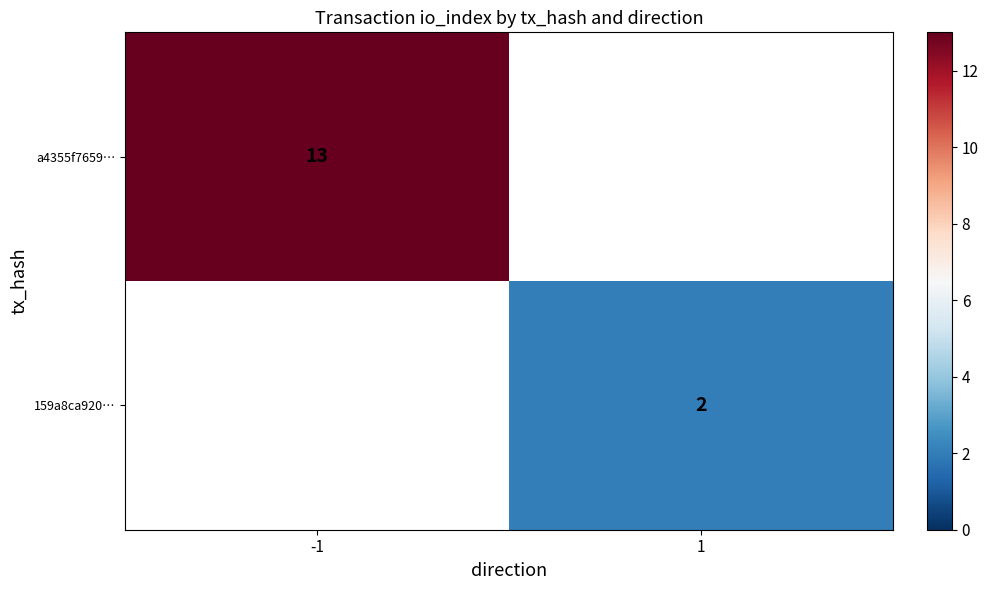

What is the greatest value displayed?

13.0